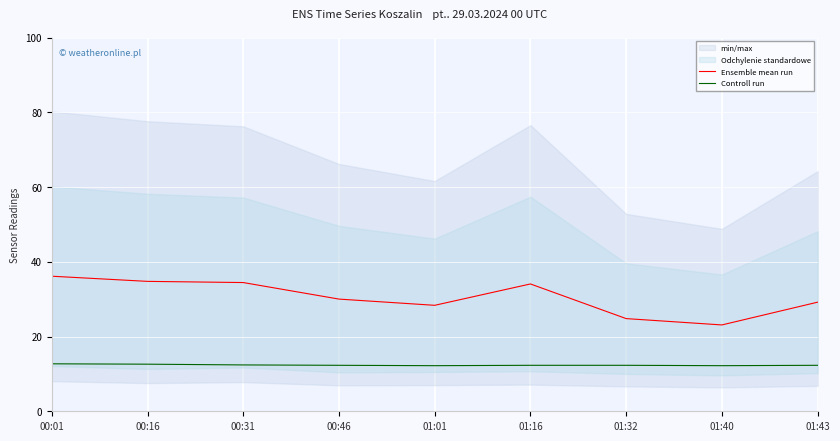

Where does the Ensemble mean run series first go above 30?

00:01